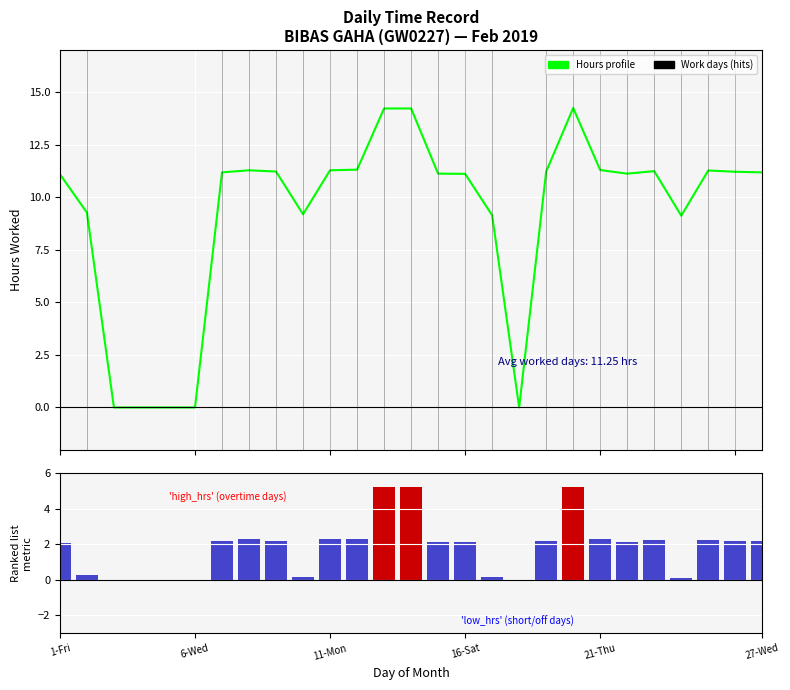

Is the value of Ranked list metric at 19 greater than the value of Hours Worked at 24?

No